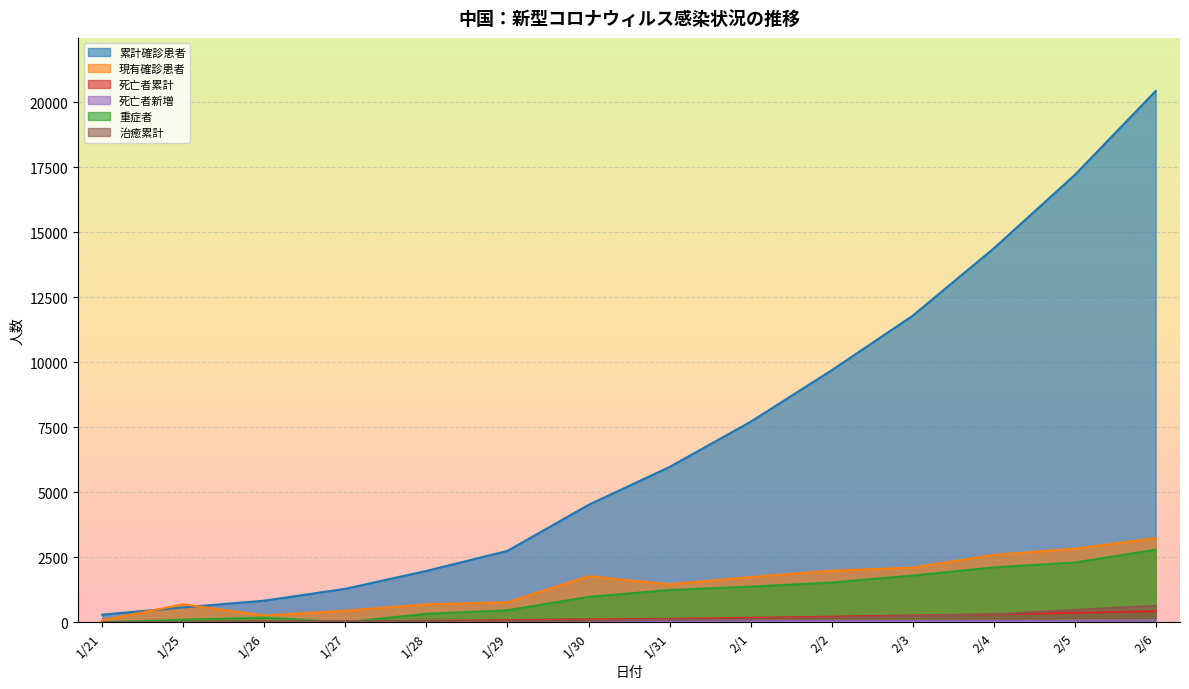

At which category does 現有確診患者 reach its first local valley?

1/26